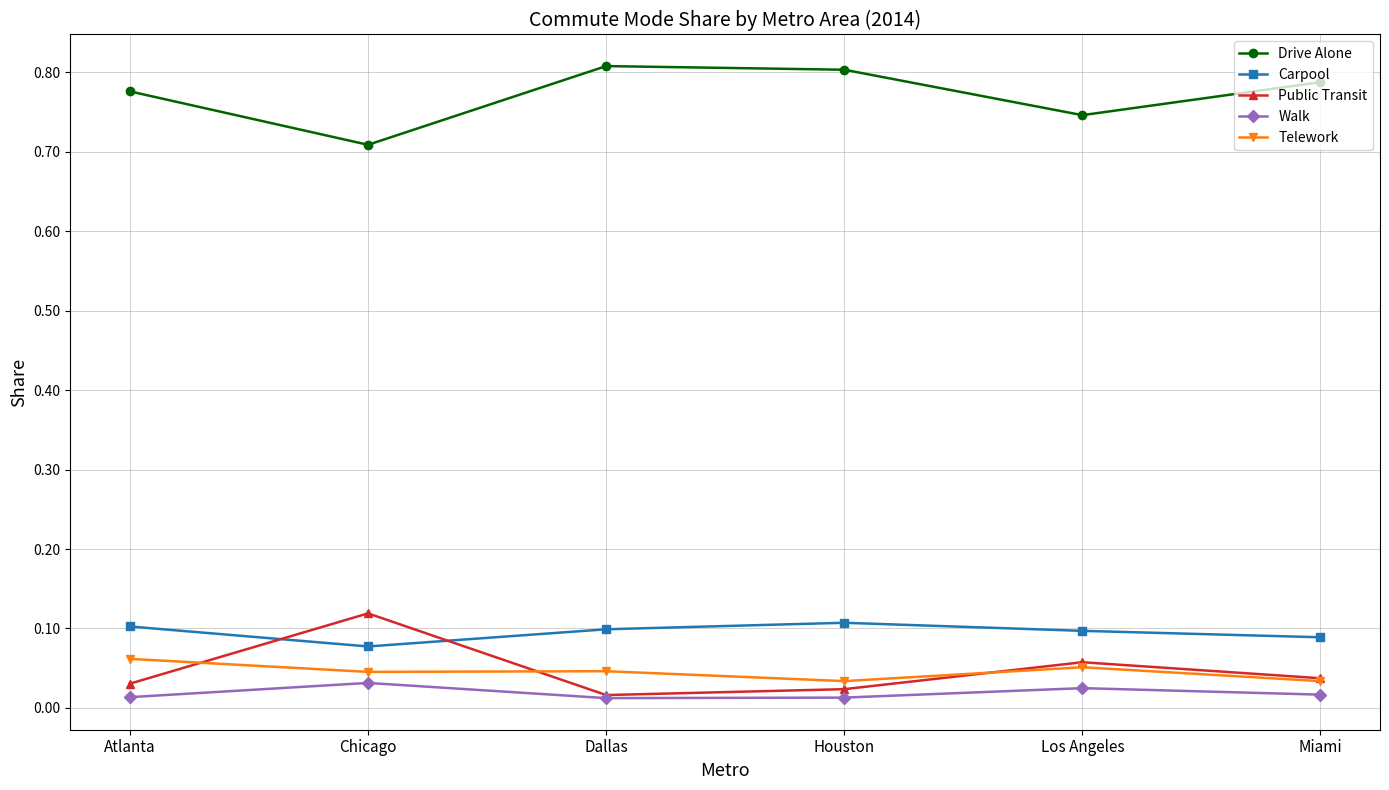

True or false: Public Transit and Telework intersect in this chart.

True